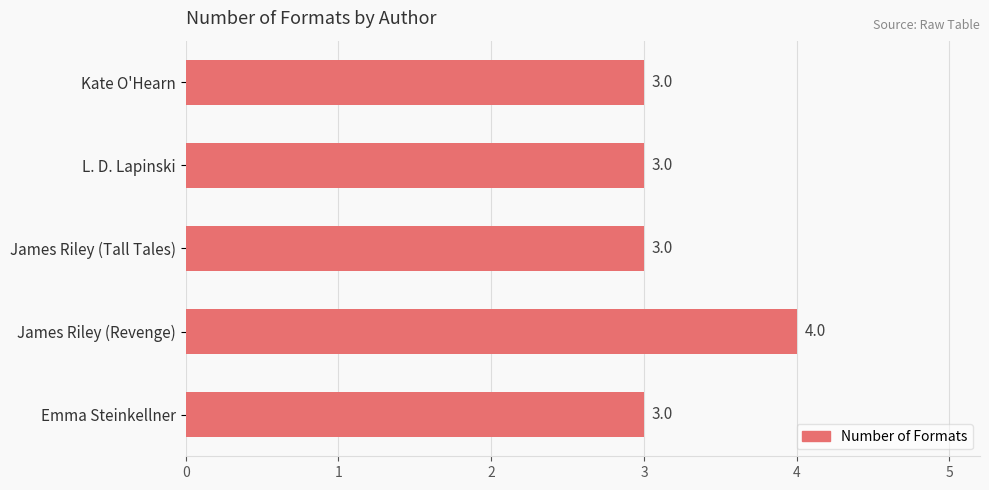

Approximately how many times larger is the value at Kate O'Hearn compared to James Riley (Tall Tales)?

1.0